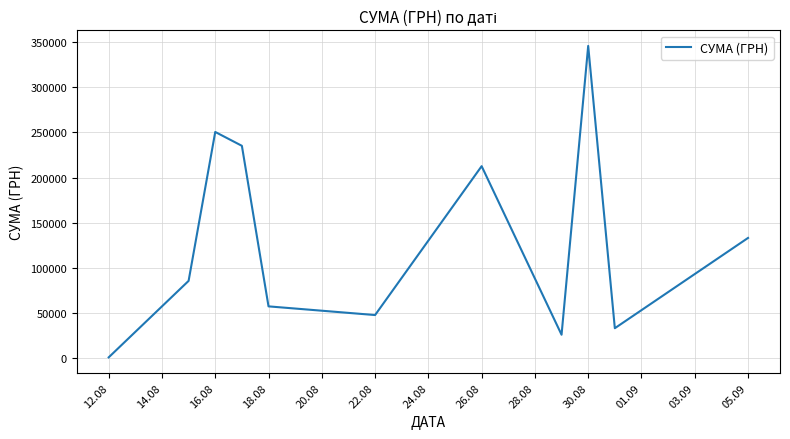

What is the greatest value displayed?

345687.3